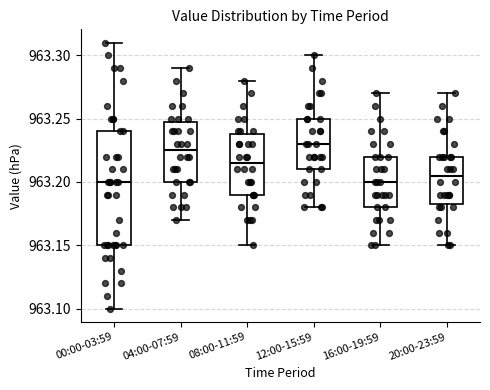

Reading left to right, transcribe this box plot: for each box, give where its median line is, the range the box spans, and where its two whiskers end, as read against the y-axis. The values are not printed on the chart, so give them approximately, as read against the axis.

00:00-03:59: median 963.200, box 963.150 to 963.240, whiskers 963.100 to 963.310
04:00-07:59: median 963.225, box 963.200 to 963.250, whiskers 963.170 to 963.290
08:00-11:59: median 963.215, box 963.190 to 963.240, whiskers 963.150 to 963.280
12:00-15:59: median 963.230, box 963.210 to 963.250, whiskers 963.180 to 963.300
16:00-19:59: median 963.200, box 963.180 to 963.220, whiskers 963.150 to 963.270
20:00-23:59: median 963.205, box 963.185 to 963.220, whiskers 963.150 to 963.270